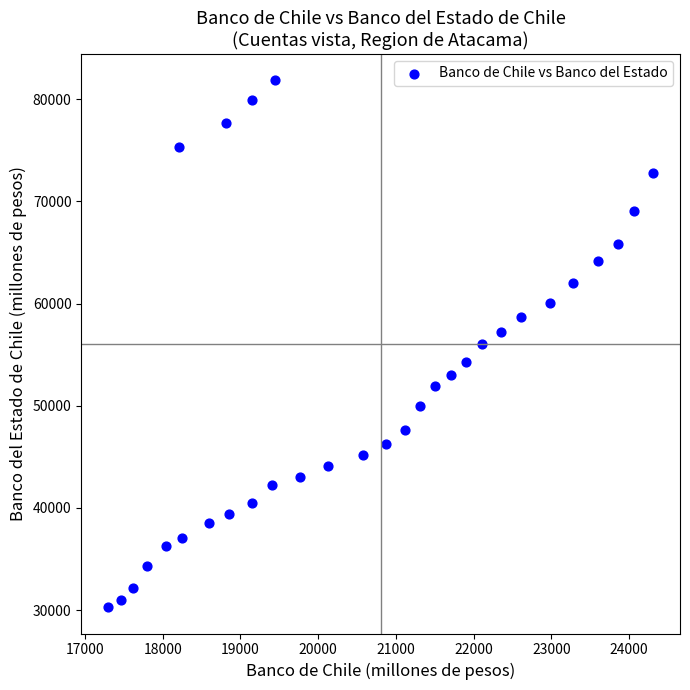

What is the range of Y values (max minus min)?

51557